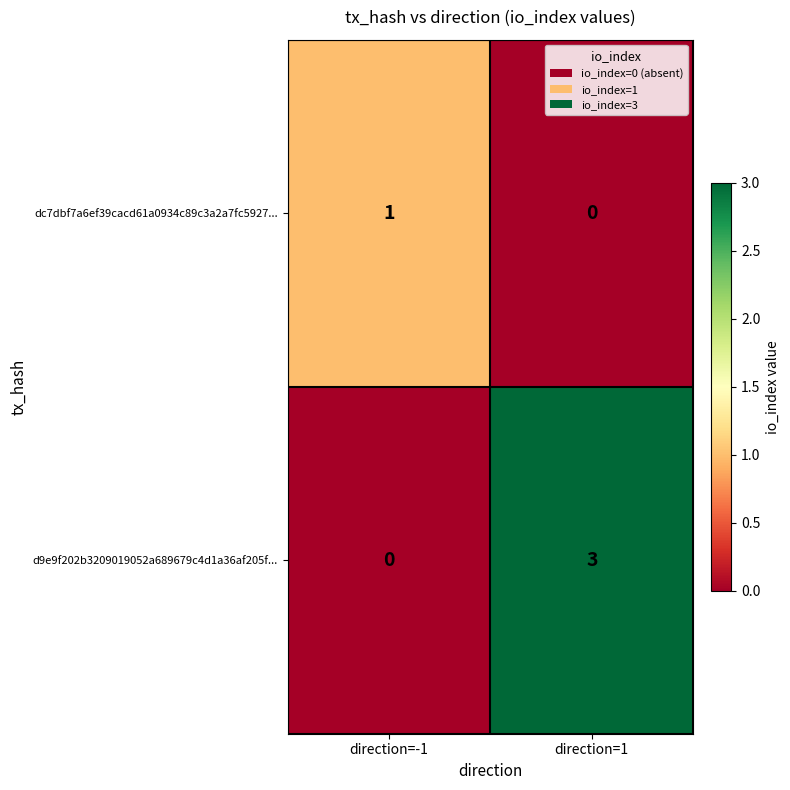

At which label is d9e9f202b3209019052a689679c4d1a36af205f... closest to 1?

direction=-1